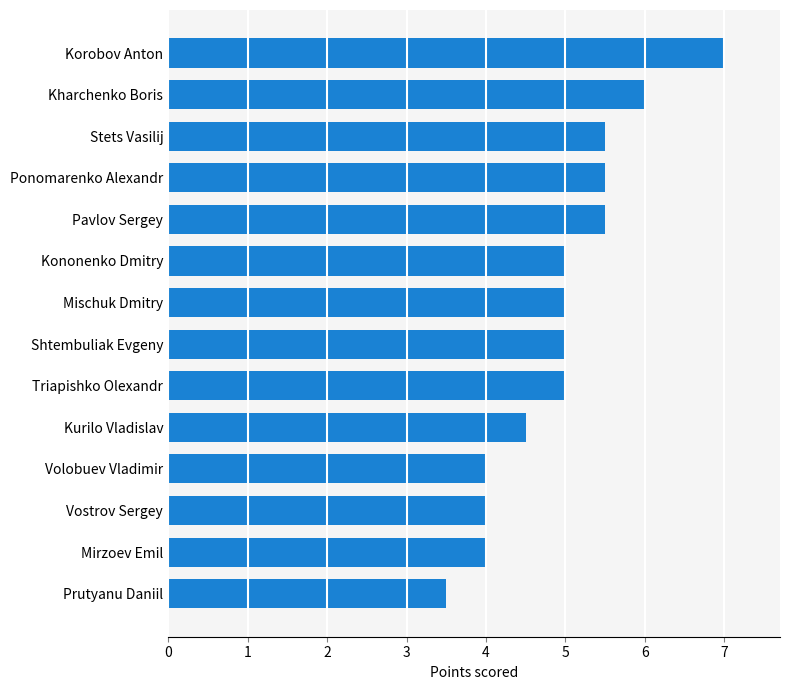

Count the number of categories in the chart.

14